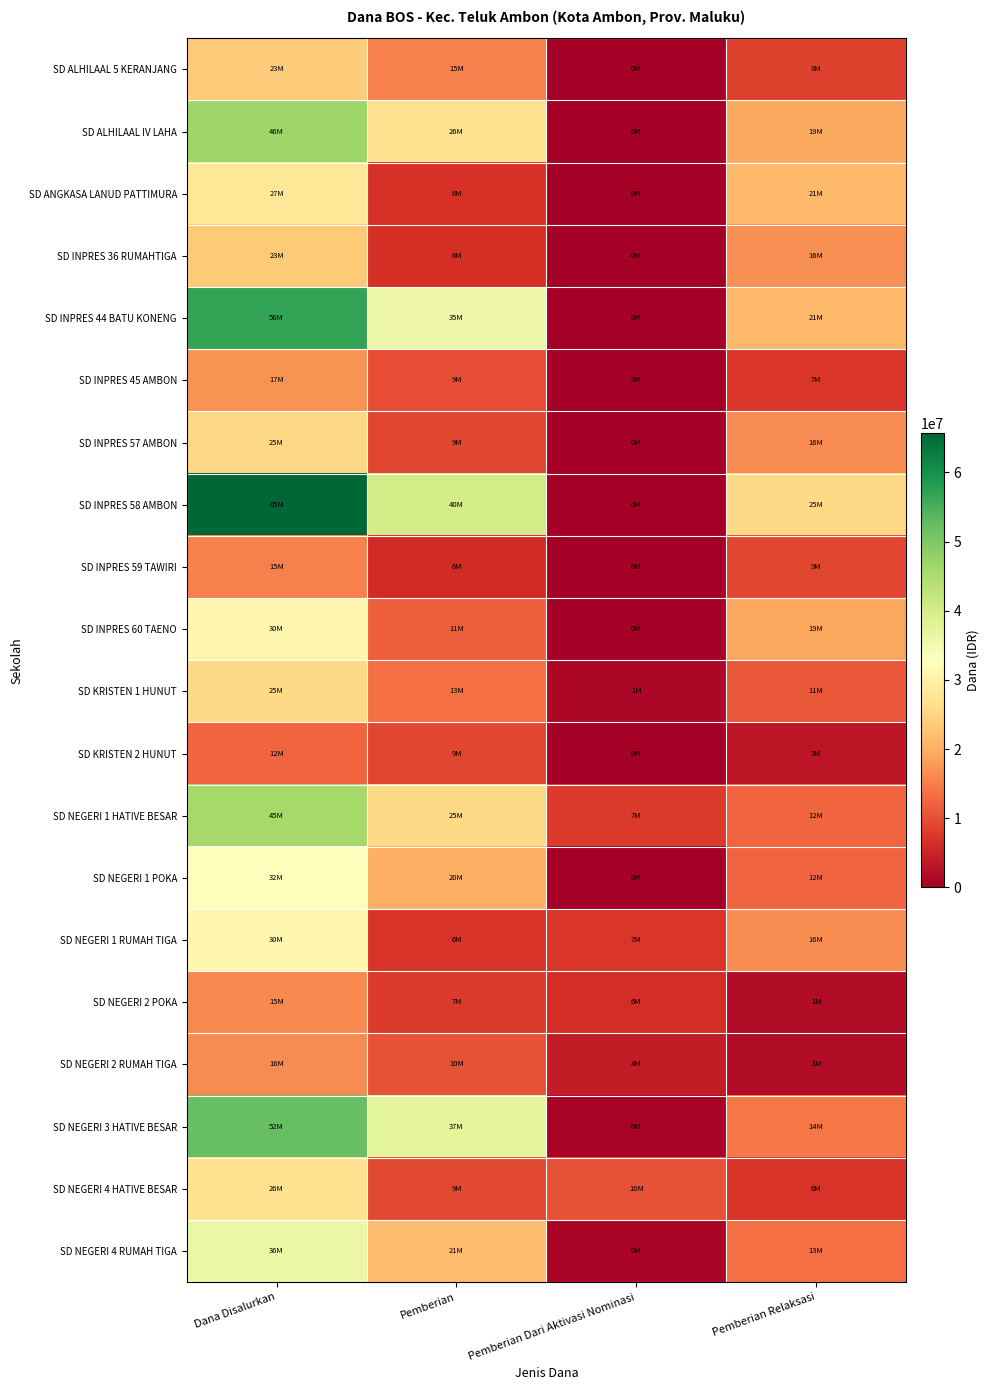

What is the difference between the highest and lowest values at Pemberian Dari Aktivasi Nominasi?

10350000